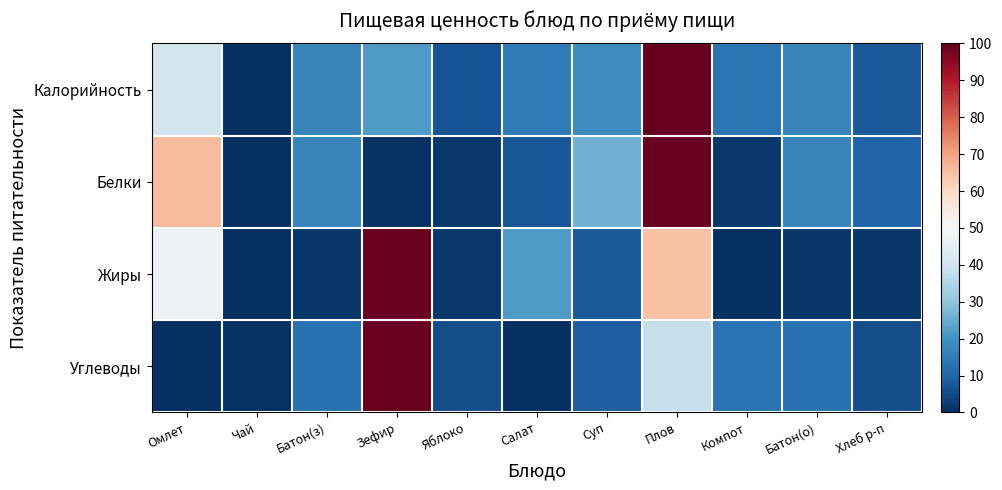

Count the number of data series in this chart.

4